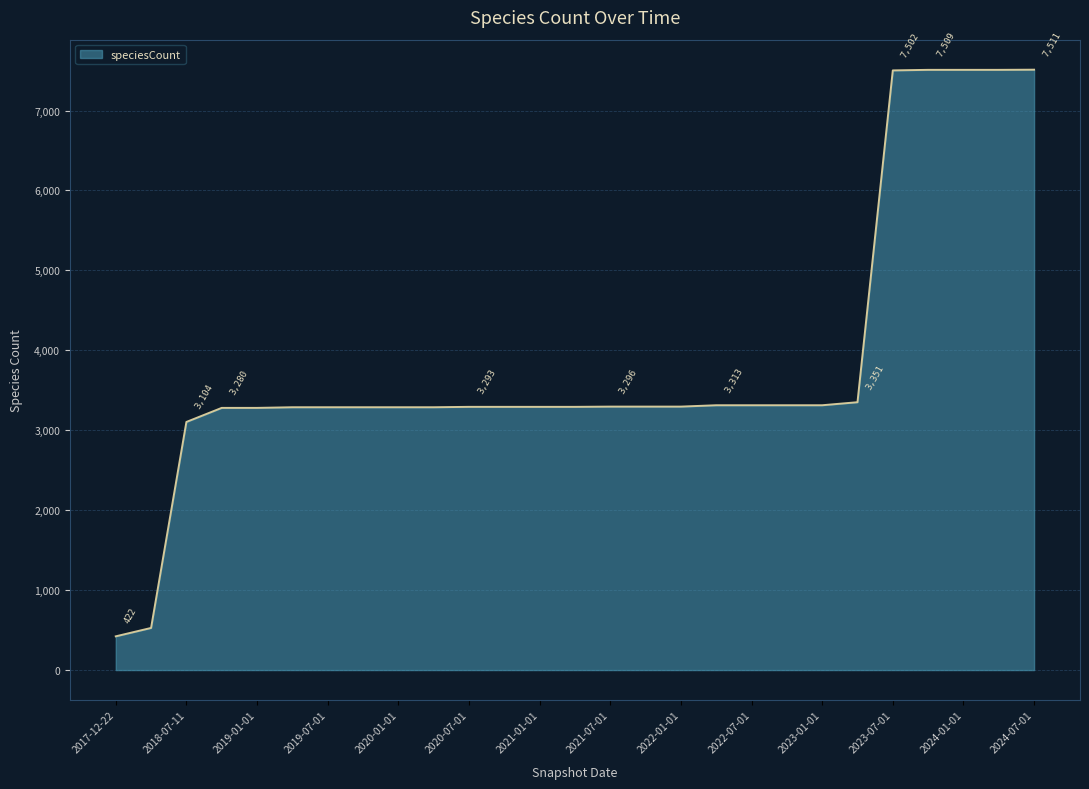

What is the difference between the maximum and minimum values?

7089